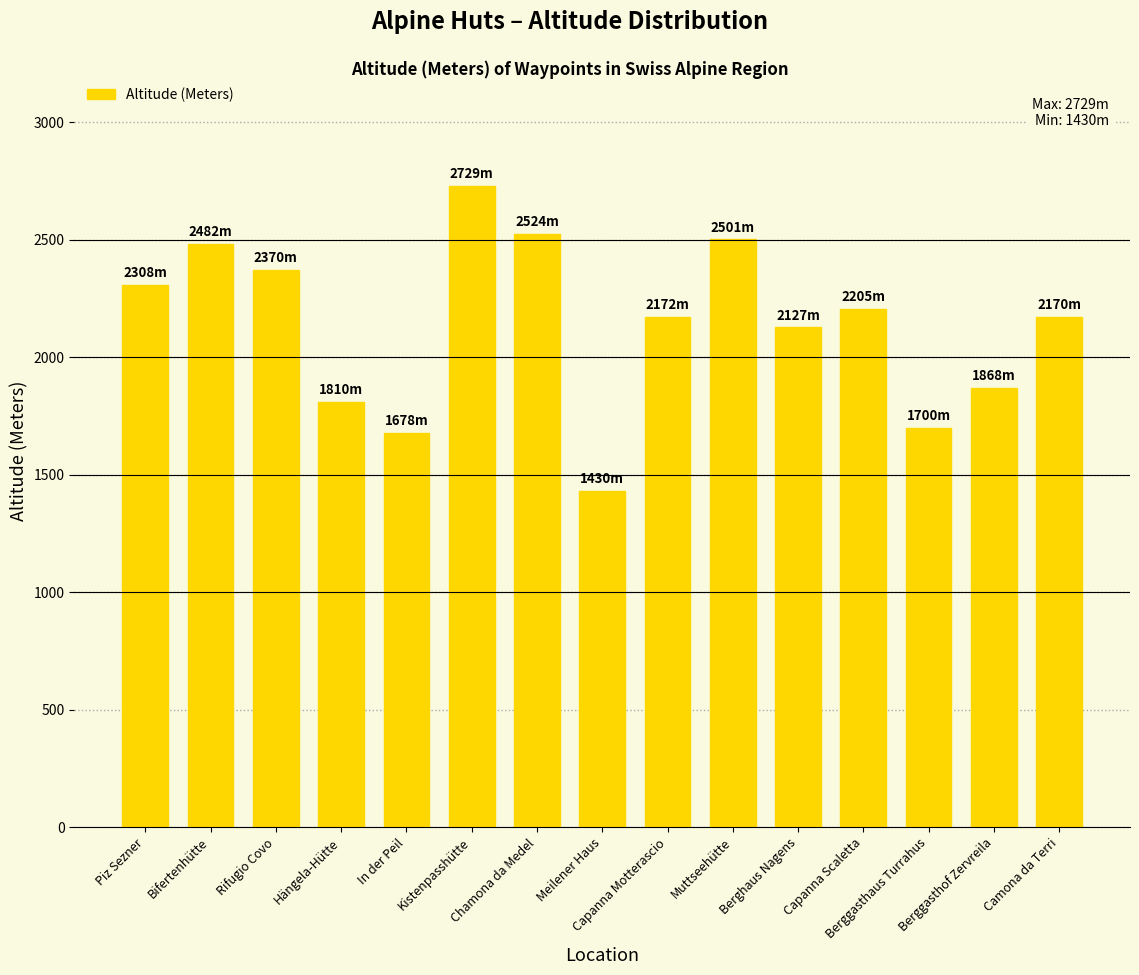

Are the bars grouped side by side (vs. stacked)?

No